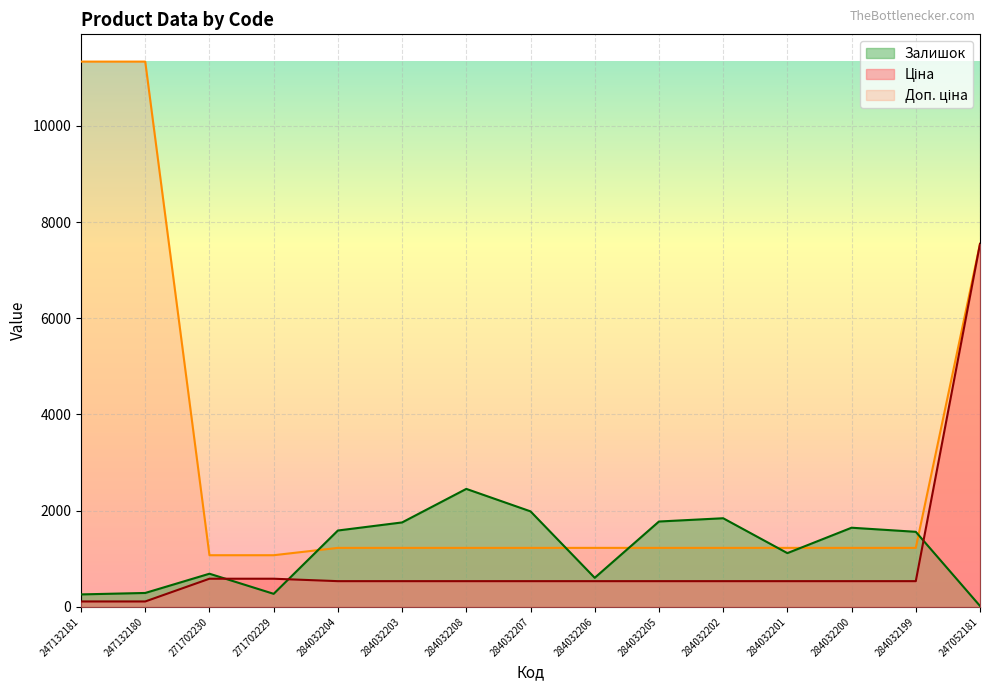

How many lines are shown in the chart?

3